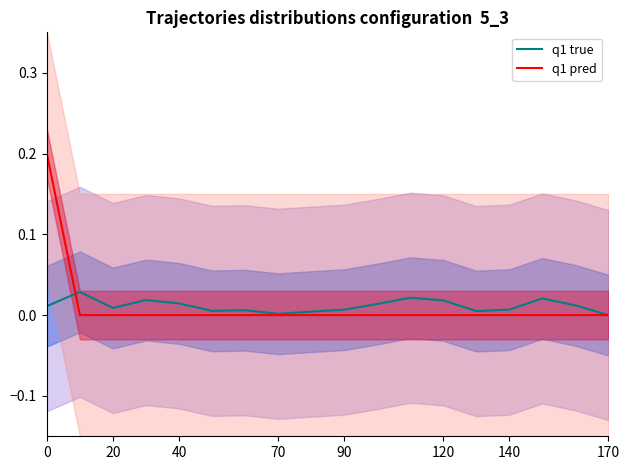

True or false: q1 true and q1 pred intersect in this chart.

True